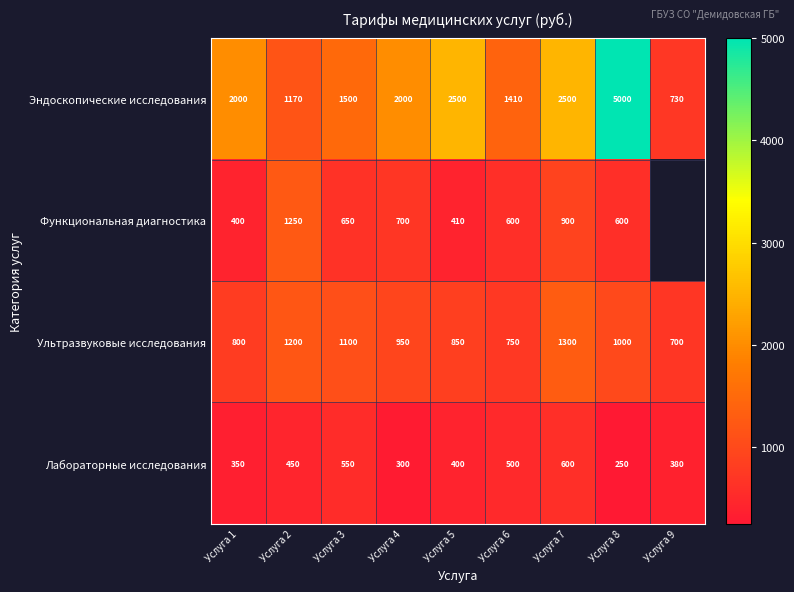

Between Услуга 6 and Услуга 7, which is larger?

Услуга 7